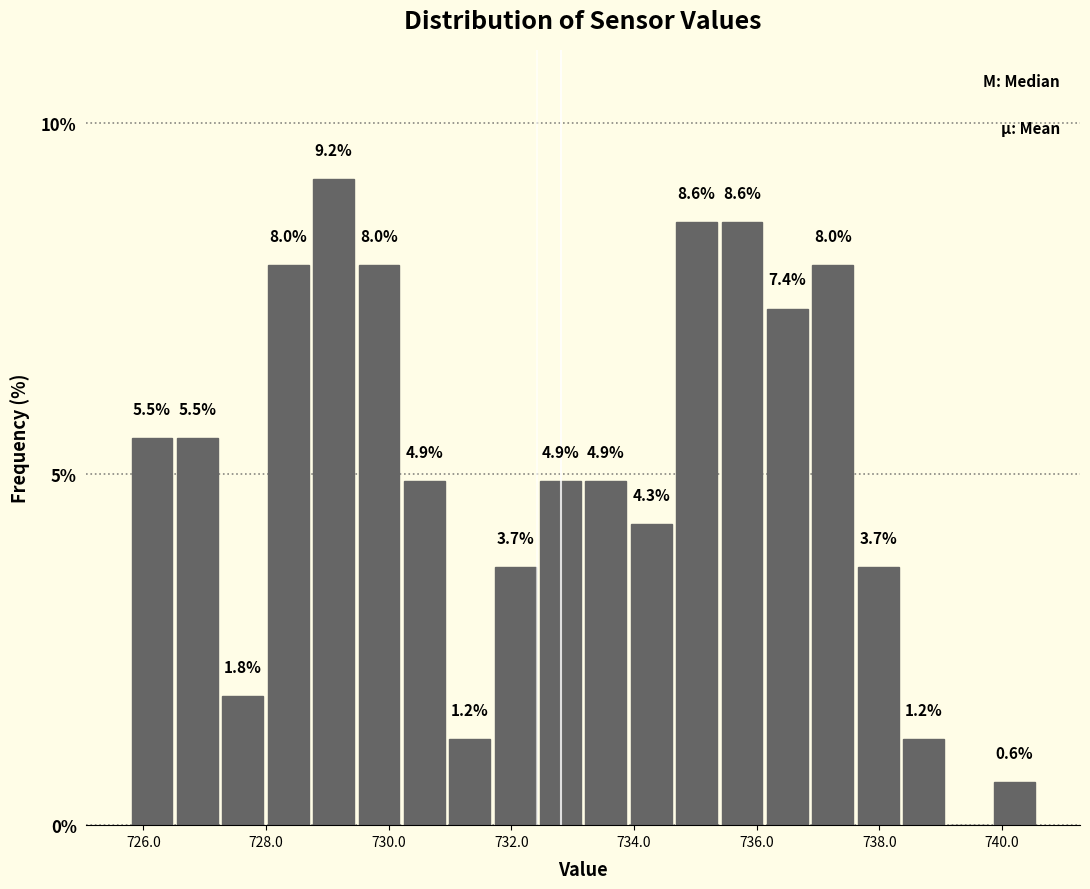

Read against the x-axis, roughly where is the centre of the tallest bar?

729.2